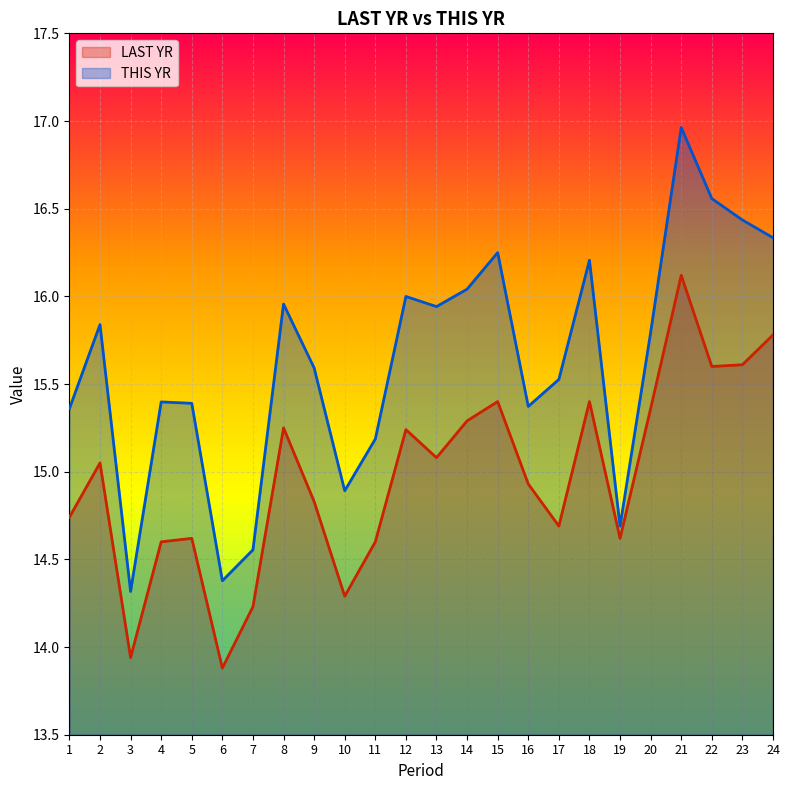

What is the average value of the THIS YR series?

15.6